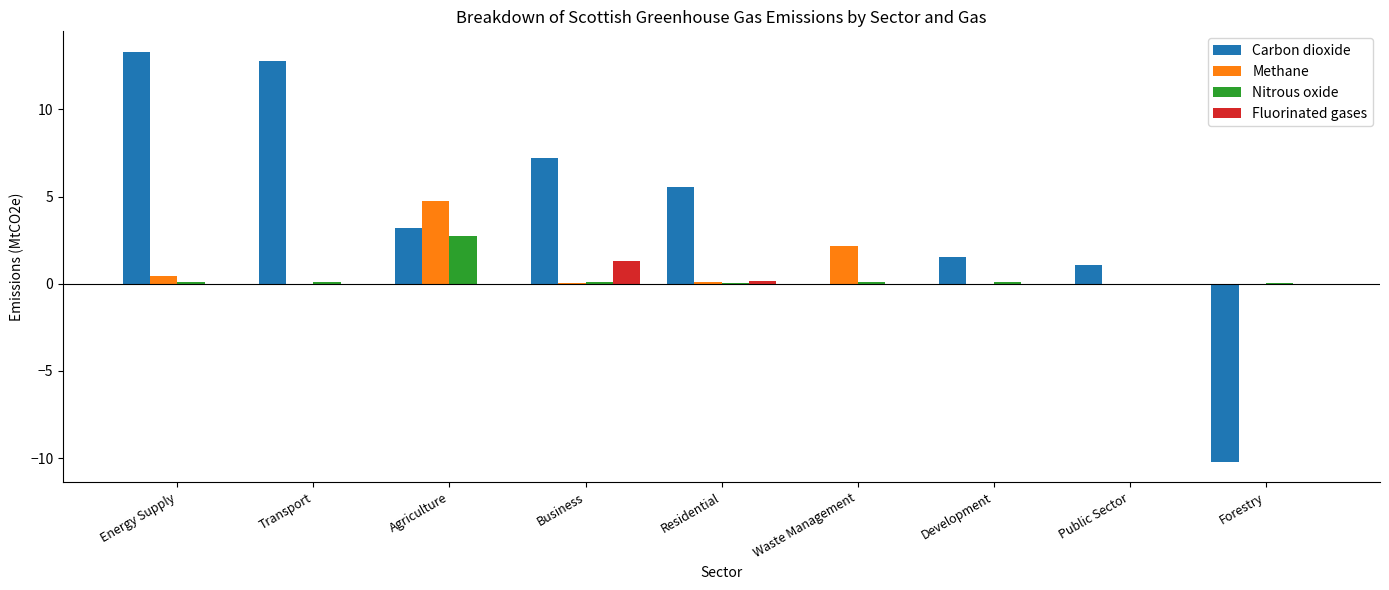

Which series has the largest total across all categories?

Carbon dioxide